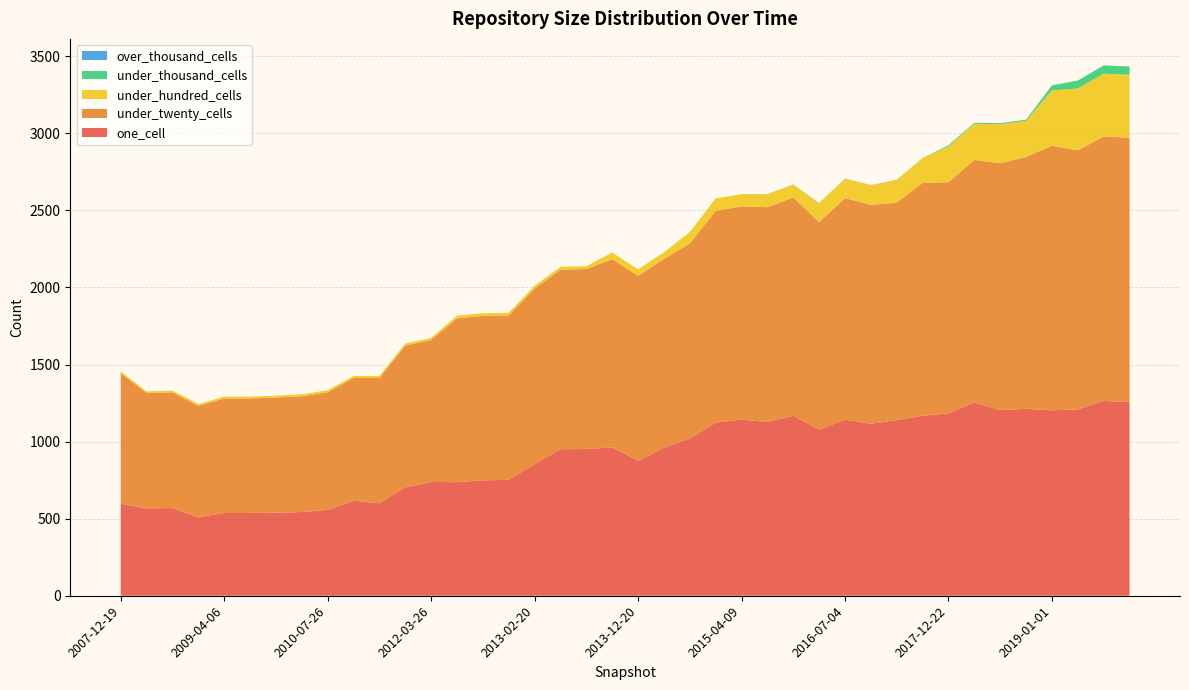

Reading right to left, what are all the values shown in this chart?

one_cell: 1257	1264	1209	1203	1213	1205	1254	1183	1168	1139	1116	1142	1078	1168	1127	1143	1124	1019	961	875	962	952	951	854	752	749	737	738	704	600	616	557	543	539	537	537	509	569	567	597
under_twenty_cells: 1715	1716	1681	1717	1634	1601	1574	1500	1511	1412	1420	1438	1346	1416	1394	1383	1373	1267	1224	1200	1222	1168	1165	1139	1067	1067	1063	922	919	813	797	763	751	747	743	743	723	751	748	847
under_hundred_cells: 408	407	401	359	235	253	234	233	160	147	128	126	123	84	84	80	81	74	43	43	43	18	18	18	17	17	17	13	13	13	13	13	13	12	12	12	12	11	11	11
under_thousand_cells: 54	54	52	33	7	7	7	7	1	1	1	1	1	1	1	0	0	0	0	0	0	0	0	0	0	0	0	0	0	0	0	0	0	0	0	0	0	0	0	0
over_thousand_cells: 0	0	0	0	0	0	0	0	0	0	0	0	0	0	0	0	0	0	0	0	0	0	0	0	0	0	0	0	0	0	0	0	0	0	0	0	0	0	0	0